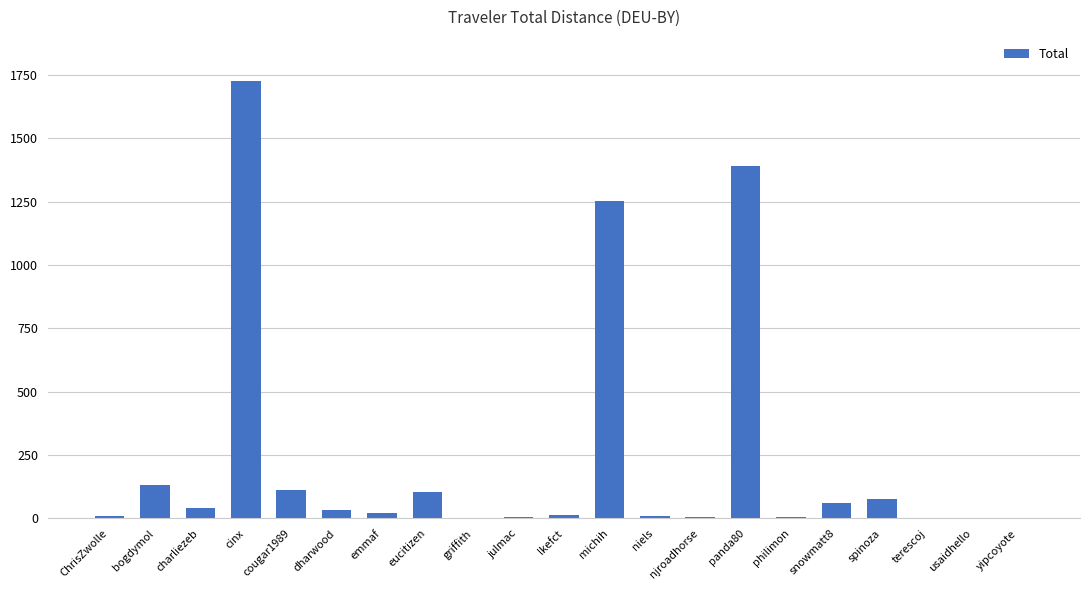

How many categories are shown in the chart?

21